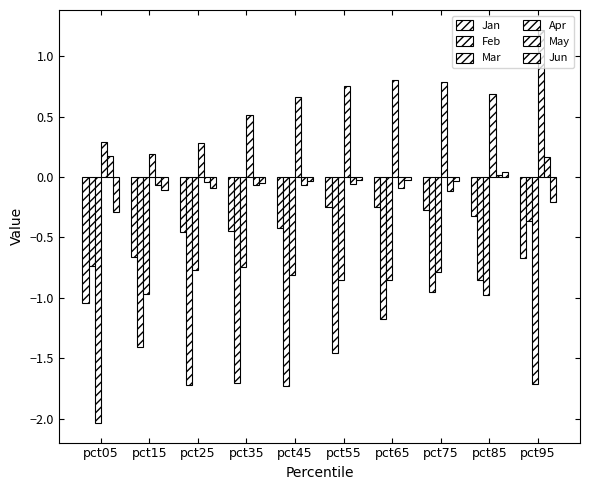

Which series has the largest range (max minus min)?

Feb